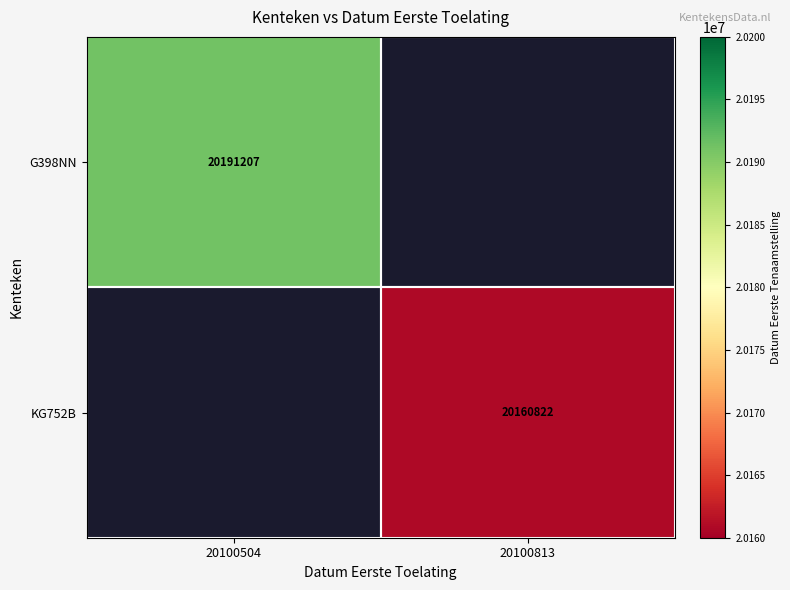

Which category has the highest value across all series?

20100504